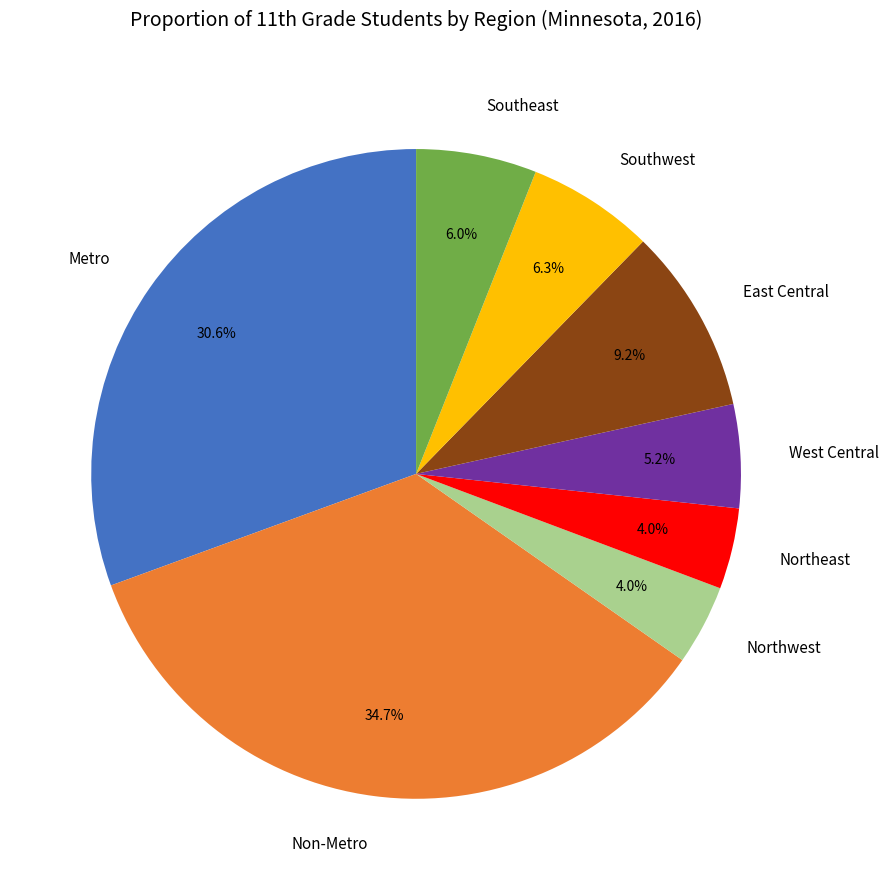

To the nearest percent, what portion does Southeast represent?

6%